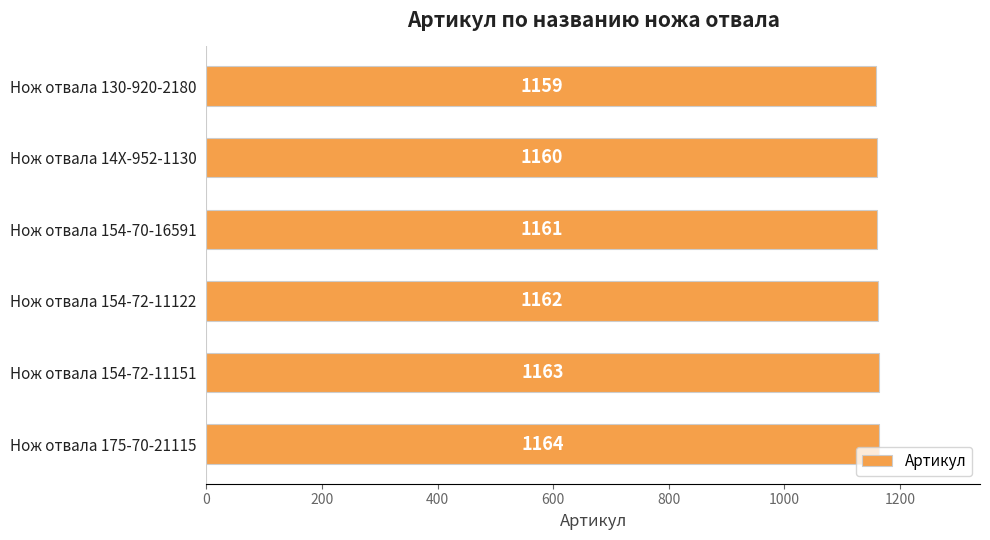

Reading top to bottom, transcribe all the data shown in this chart.

Нож отвала 130-920-2180=1159	Нож отвала 14X-952-1130=1160	Нож отвала 154-70-16591=1161	Нож отвала 154-72-11122=1162	Нож отвала 154-72-11151=1163	Нож отвала 175-70-21115=1164